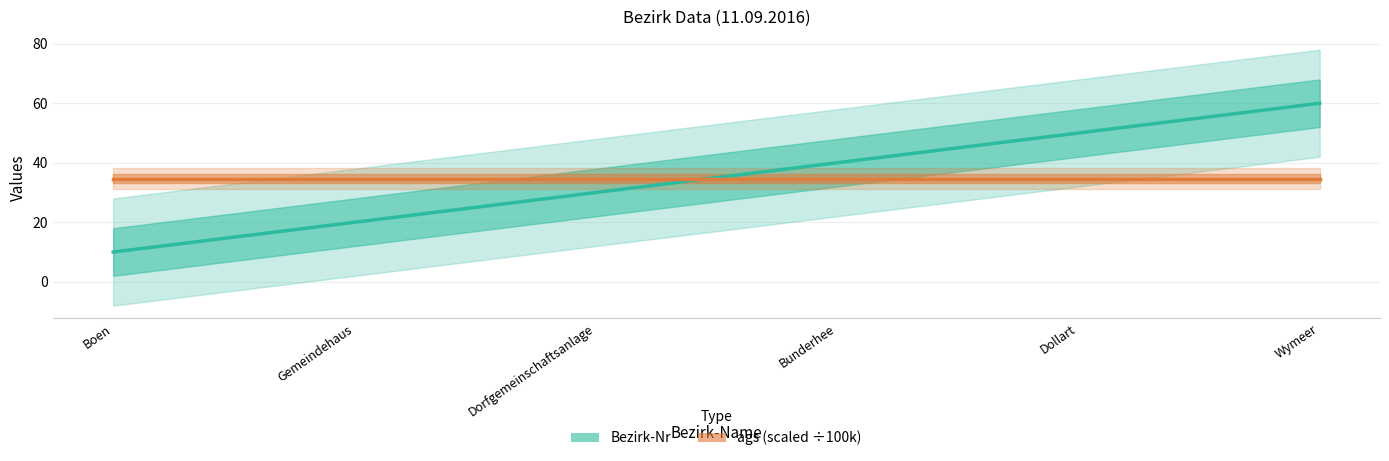

What is the minimum value for Bezirk-Nr?

10.0